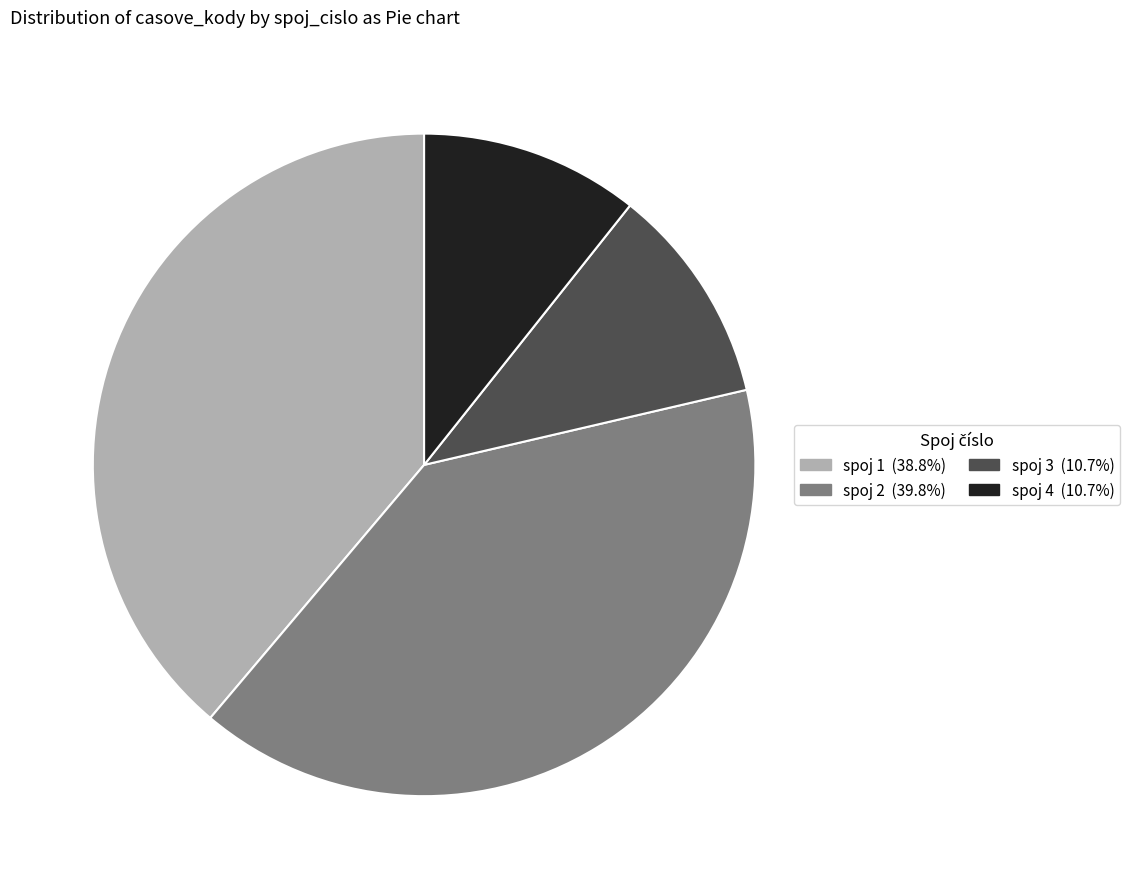

Does any single category account for the majority?

No